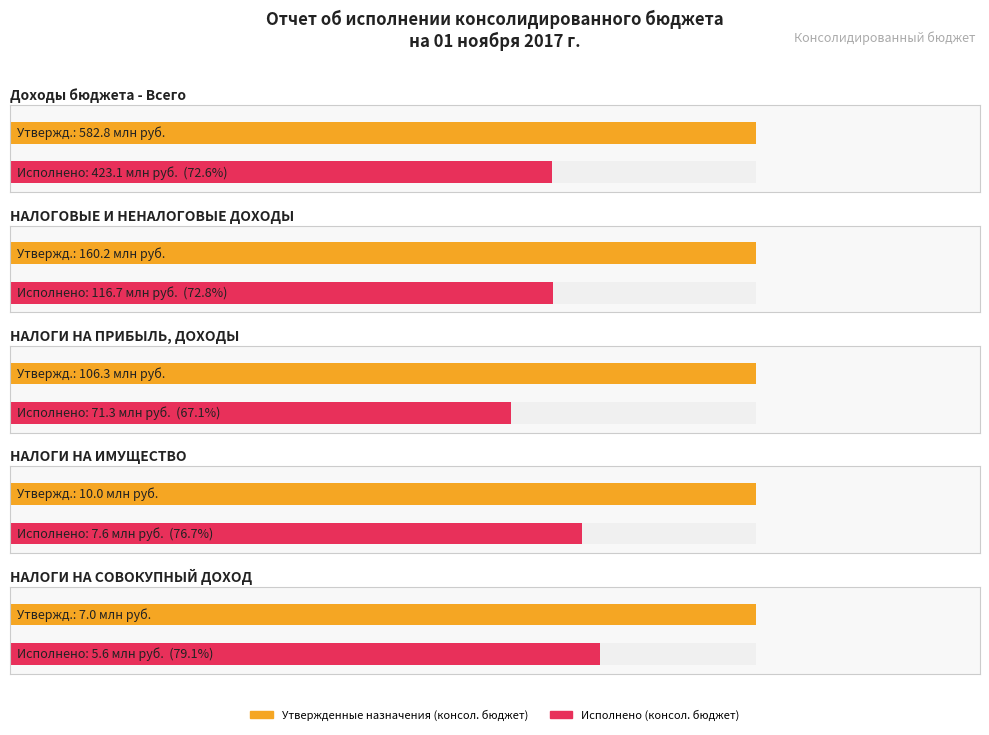

Reading left to right, extract all data points from this chart.

Утвержденные назначения (консол. бюджет): Доходы бюджета - Всего=582766635.3	НАЛОГОВЫЕ И НЕНАЛОГОВЫЕ ДОХОДЫ=160229048.0	НАЛОГИ НА ПРИБЫЛЬ, ДОХОДЫ=106310307.6	НАЛОГИ НА ИМУЩЕСТВО=9979965.3	НАЛОГИ НА СОВОКУПНЫЙ ДОХОД=7031564.6
Исполнено (консол. бюджет): Доходы бюджета - Всего=423146308.9	НАЛОГОВЫЕ И НЕНАЛОГОВЫЕ ДОХОДЫ=116694227.6	НАЛОГИ НА ПРИБЫЛЬ, ДОХОДЫ=71345125.3	НАЛОГИ НА ИМУЩЕСТВО=7649819.8	НАЛОГИ НА СОВОКУПНЫЙ ДОХОД=5560025.2